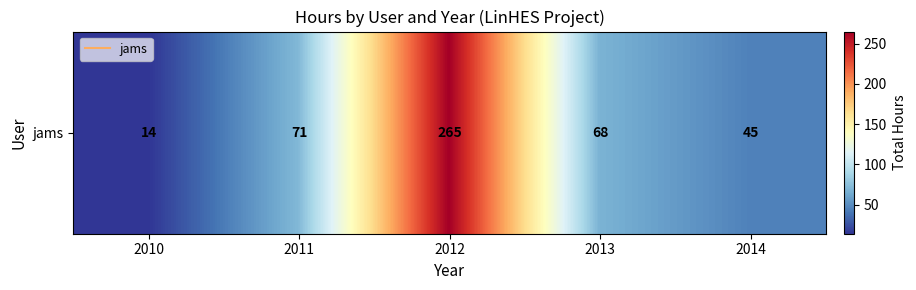

The chart shows a value of 76 at 2014. True or false?

False